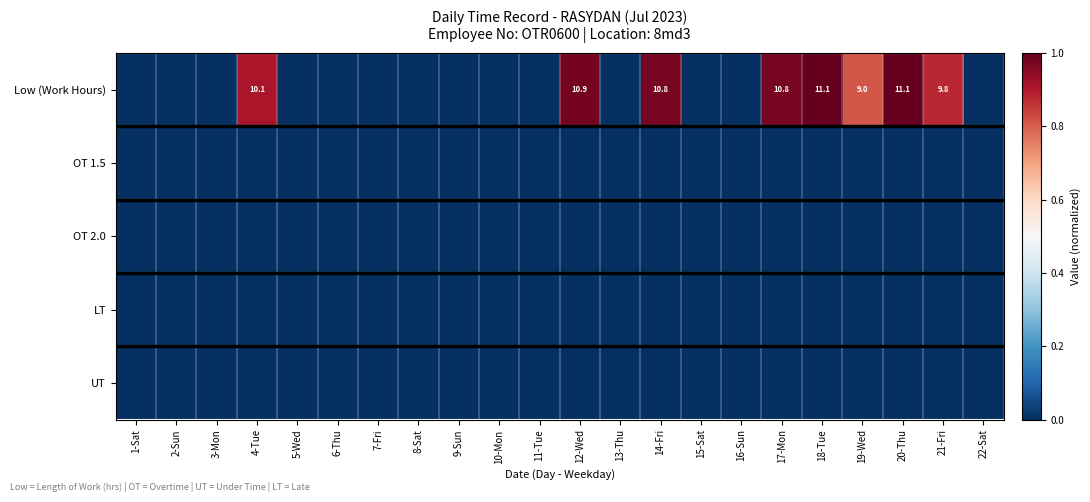

Is it true that Low (Work Hours) equals 10.8 at 17-Mon?

True